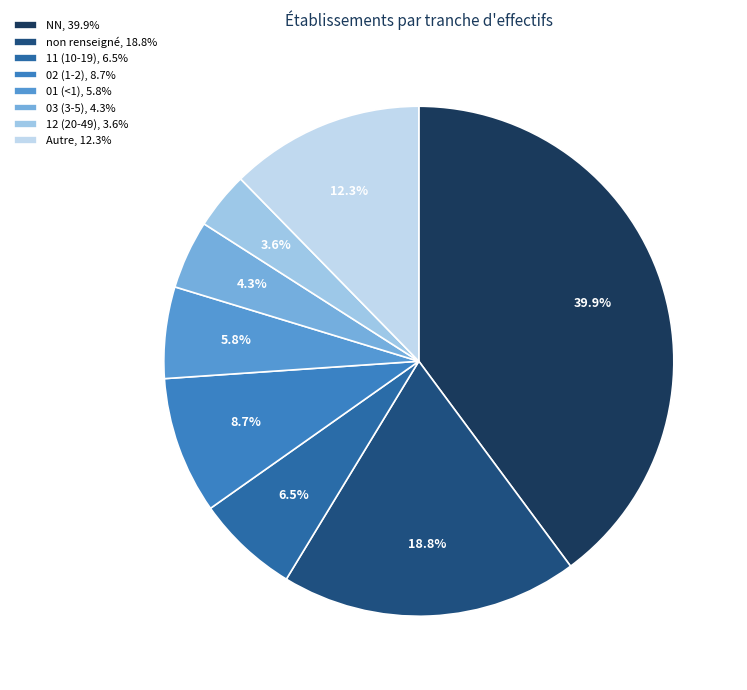

How many slices are in this pie chart?

8